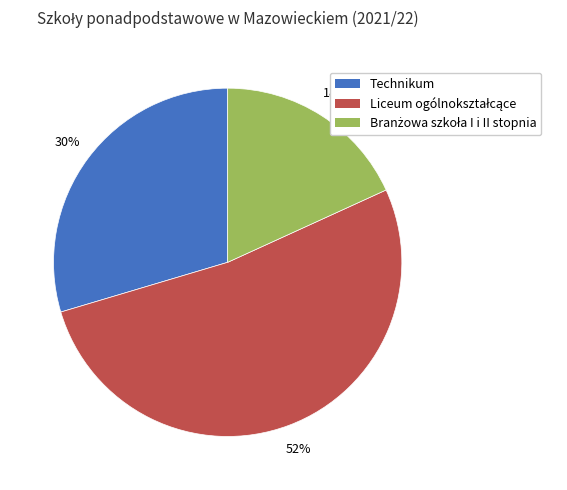

To the nearest percent, what is the average slice percentage?

33%